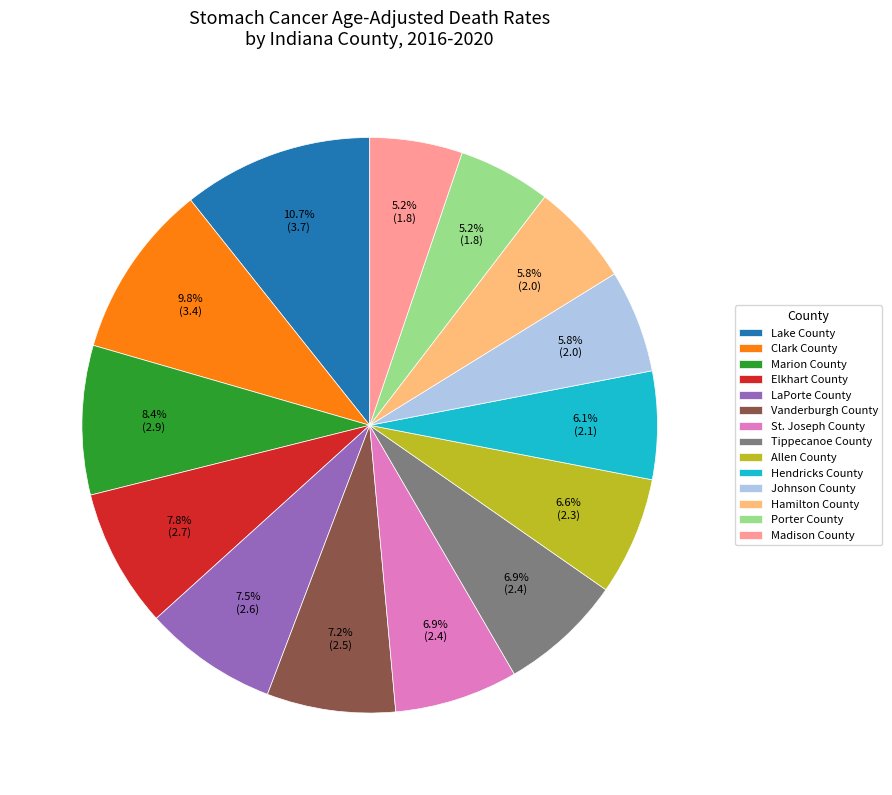

Which has a higher value, Clark County or St. Joseph County?

Clark County